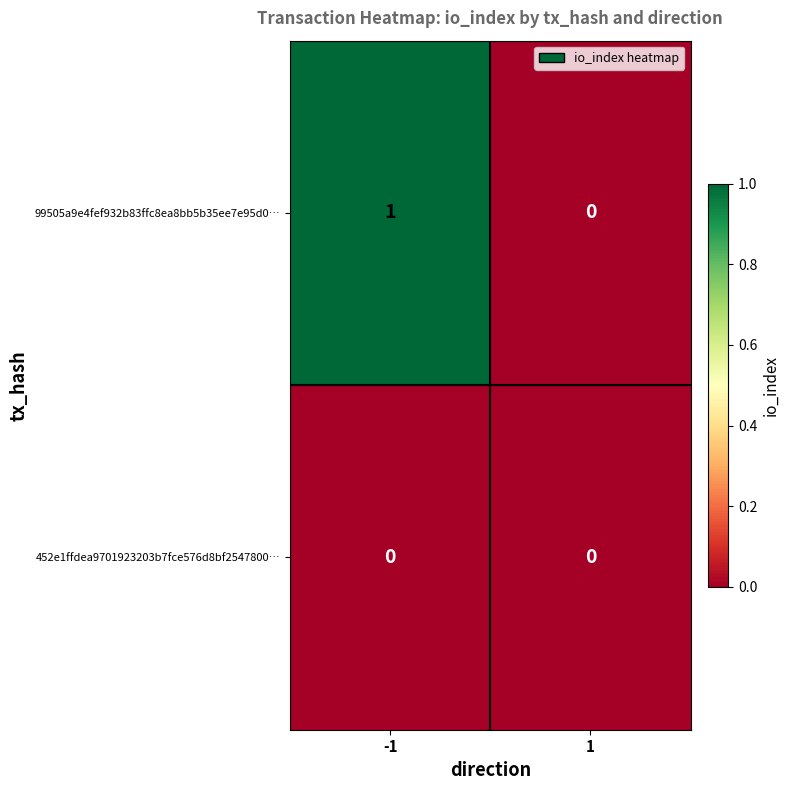

Reading left to right, list all the values displayed in this chart.

99505a9e4fef932b83ffc8ea8bb5b35ee7e95d0…: -1=1	1=0
452e1ffdea9701923203b7fce576d8bf2547800…: -1=0	1=0